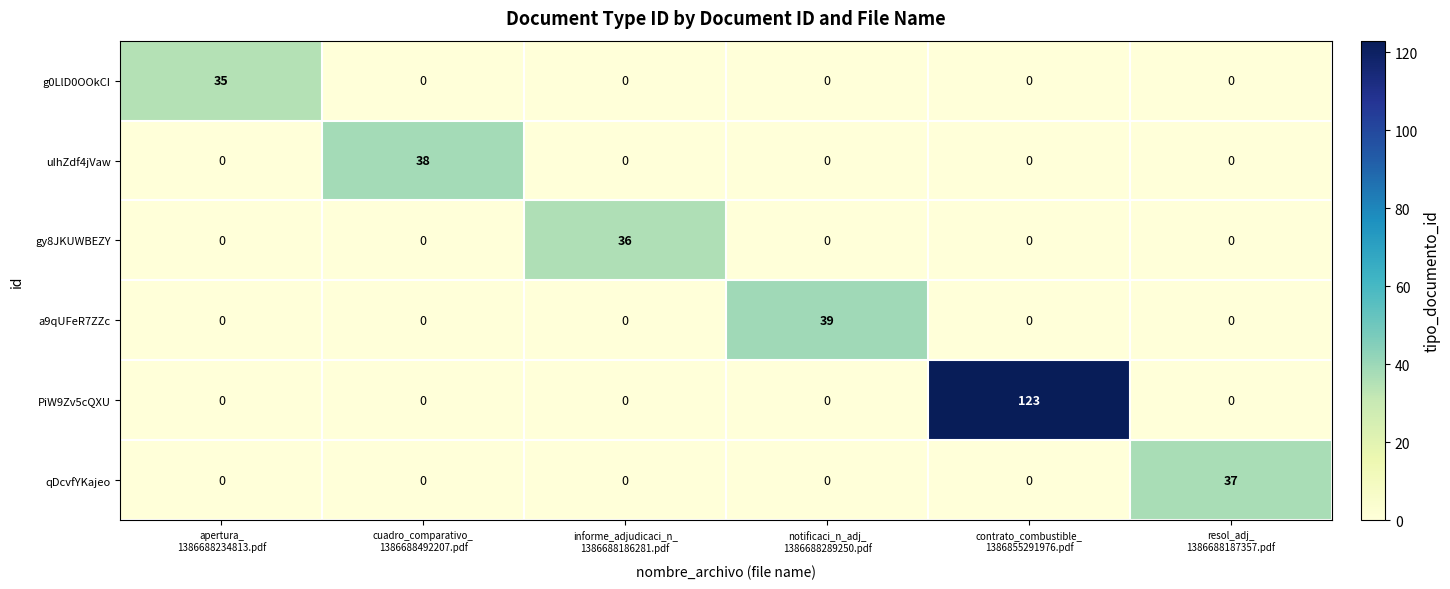

What is the highest value of the g0LlD0OOkCI series?

35